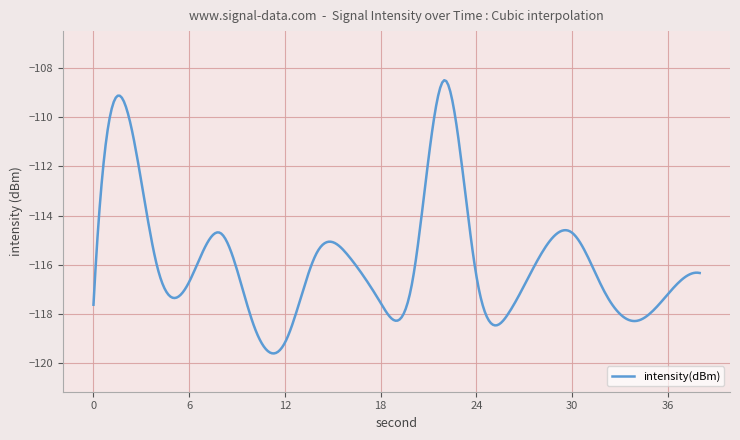

What is the greatest value displayed?

-108.5